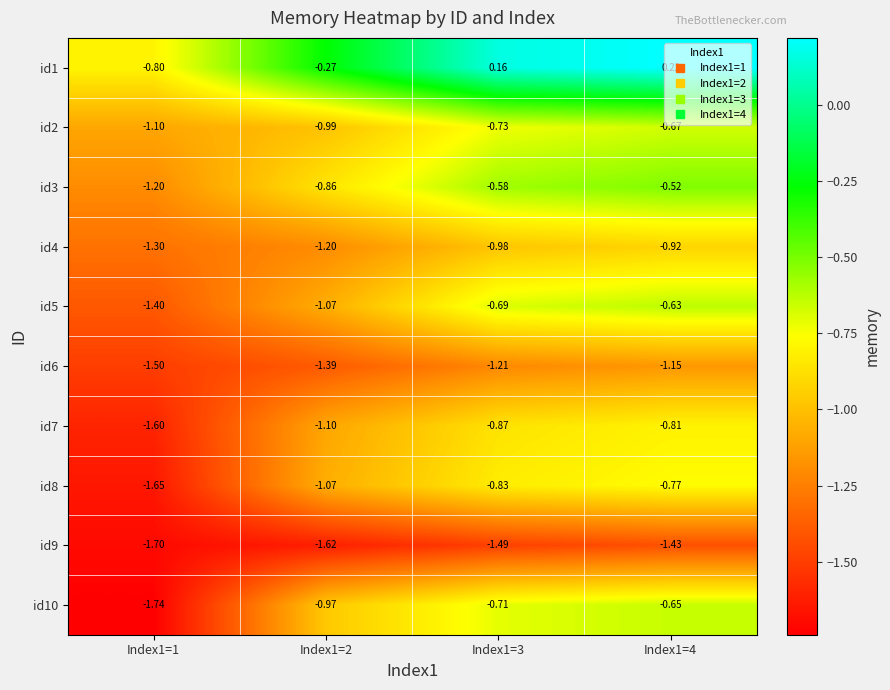

Is the value of id8 at Index1=4 greater than the value of id5 at Index1=3?

No